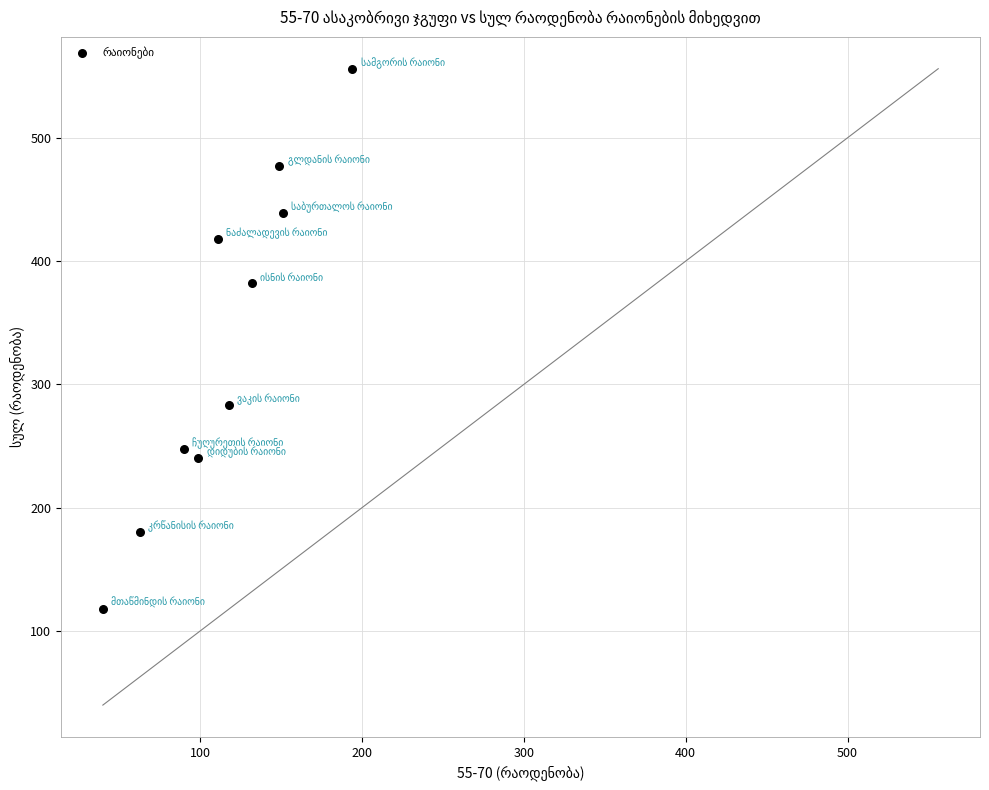

What Y value in the scatter plot is closest to 337?

382